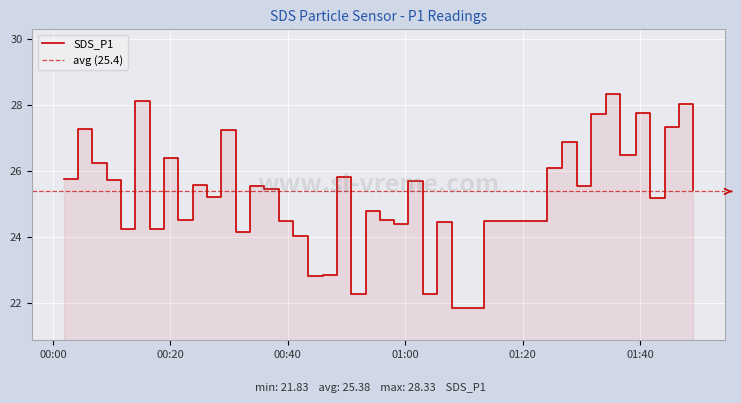

True or false: the data shows 7.3 at 2022/01/10 01:05:29.

False